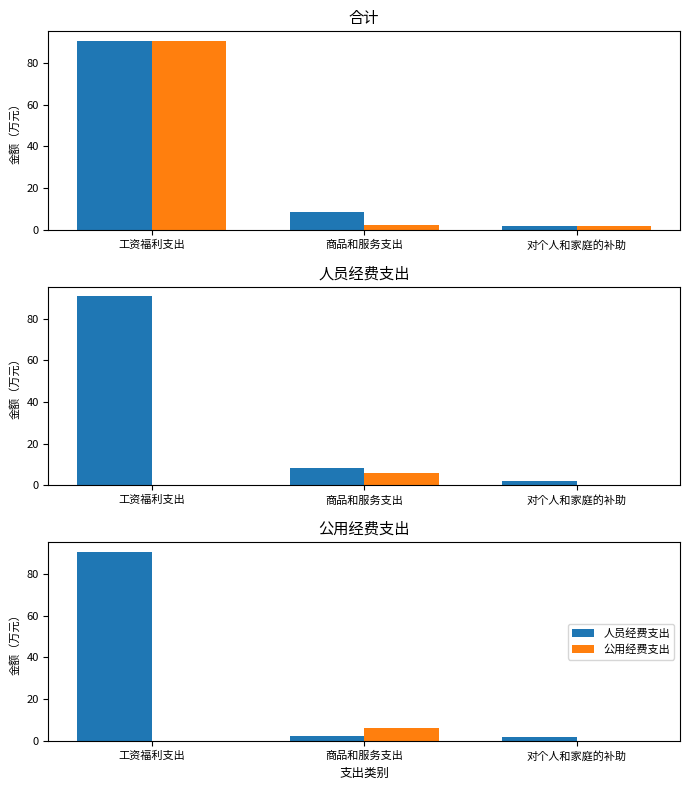

Where is 合计 nearest to the value 46?

商品和服务支出